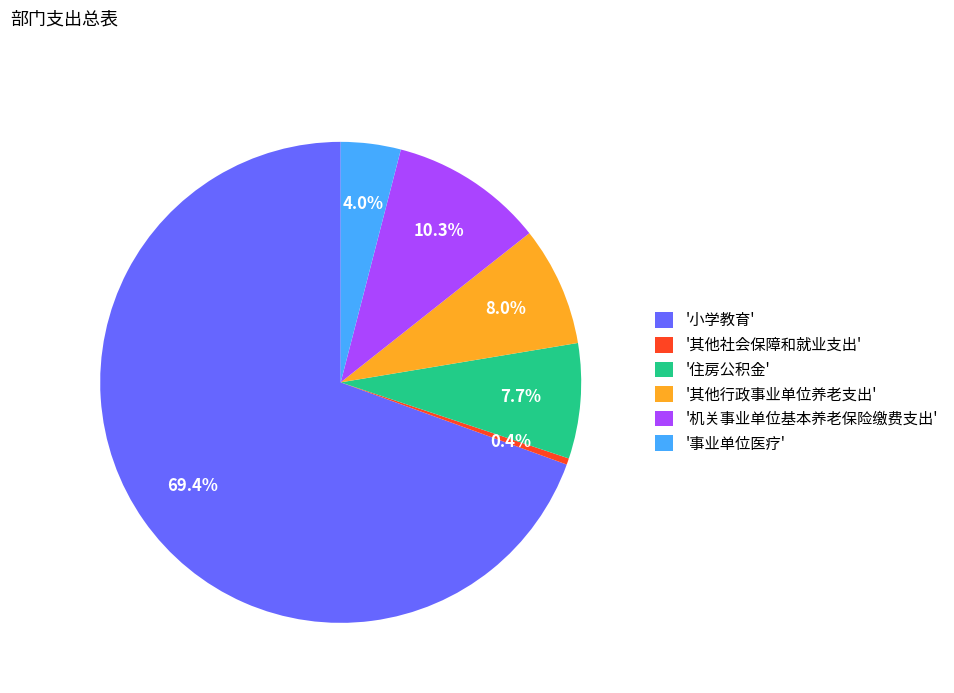

Which slice is the smallest?

'其他社会保障和就业支出'